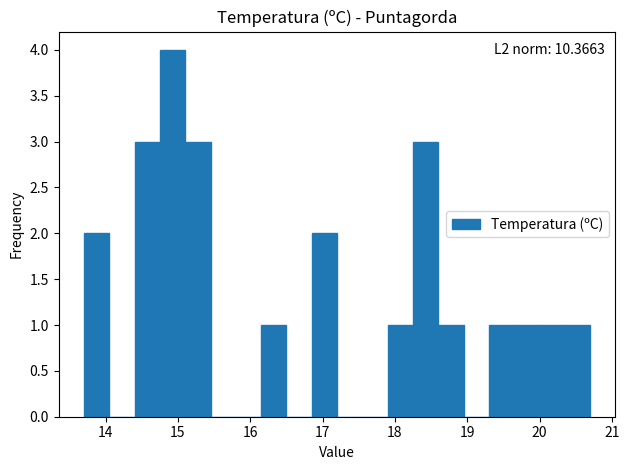

Read against the x-axis, roughly where is the centre of the tallest bar?

14.9